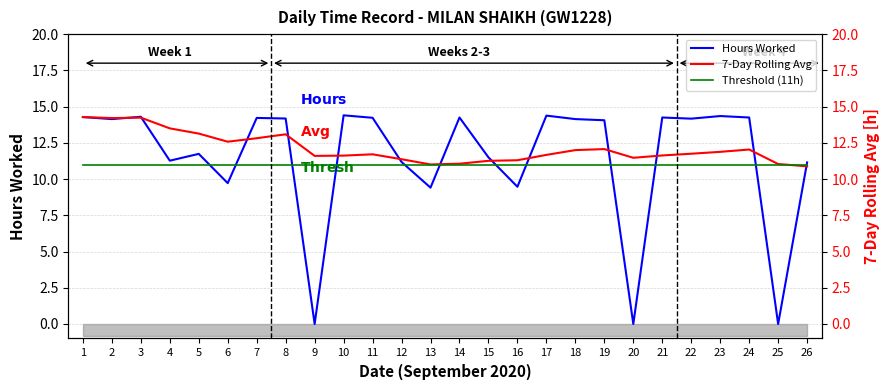

Where does the Hours Worked series first go above 14?

1